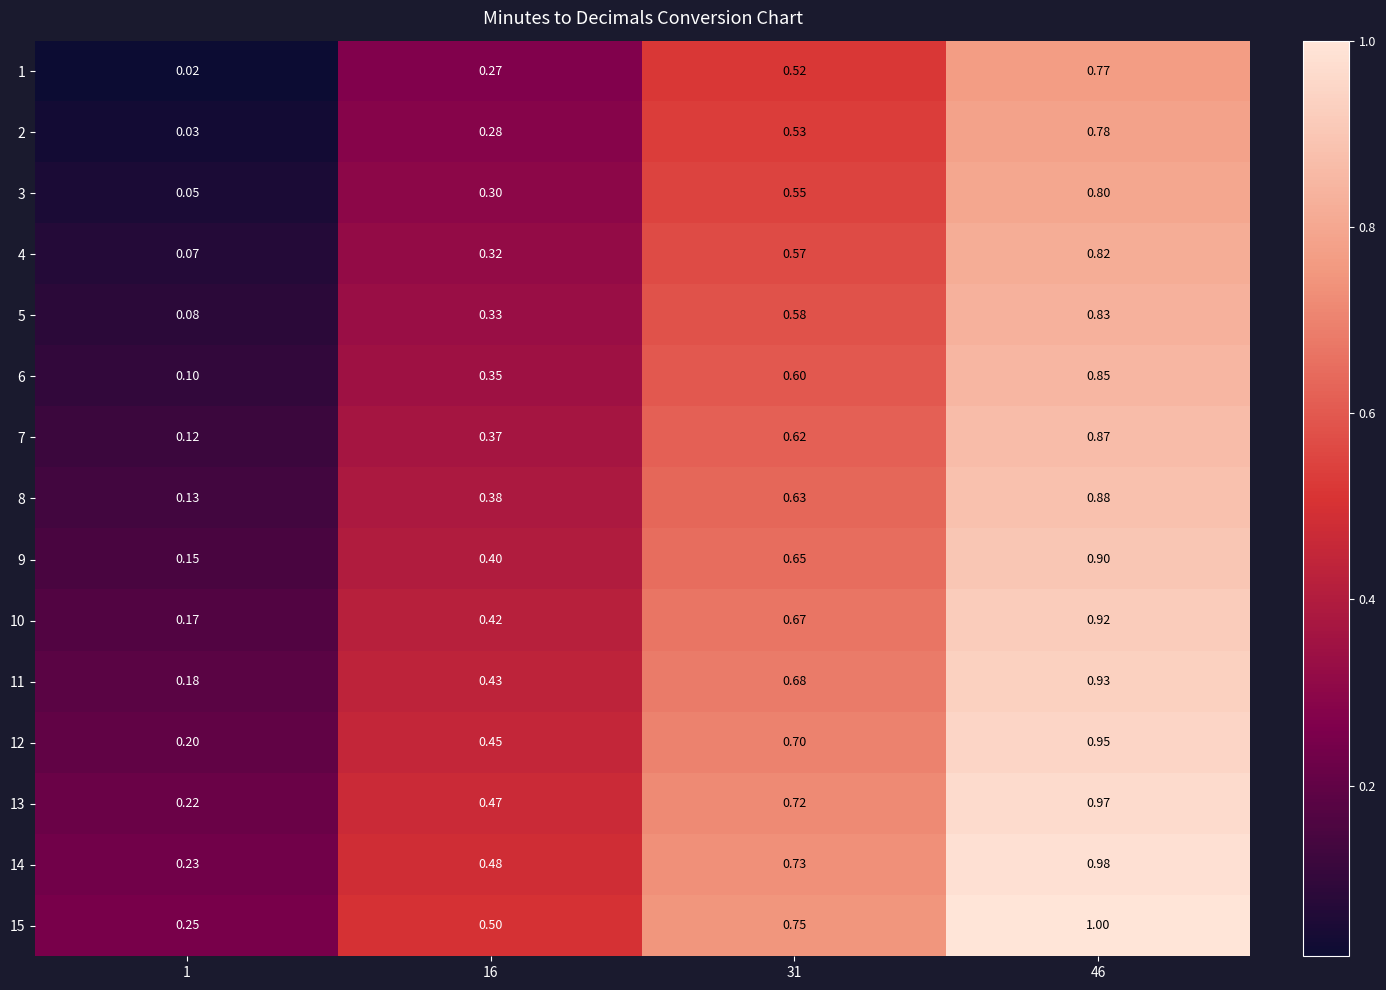

Is the value of 10 at 31 greater than the value of 9 at 1?

Yes